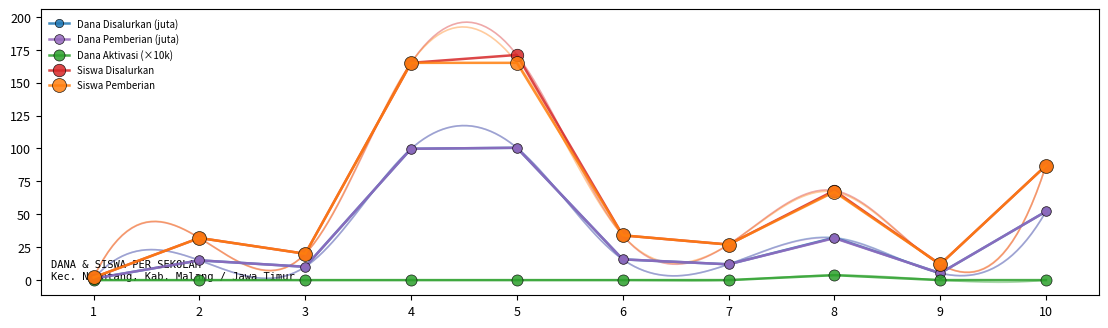

Reading left to right, what are all the values shown in this chart?

Dana Disalurkan (juta): 1=1.1	2=15.0	3=10.1	4=99.8	5=100.5	6=15.8	7=12.0	8=32.2	9=5.2	10=52.1
Dana Pemberian (juta): 1=1.1	2=15.0	3=10.1	4=99.8	5=100.5	6=15.8	7=12.0	8=31.9	9=5.2	10=52.1
Dana Aktivasi (×10k): 1=0.0	2=0.0	3=0.0	4=0.0	5=0.0	6=0.0	7=0.0	8=3.8	9=0.0	10=0.0
Siswa Disalurkan: 1=2.0	2=32.0	3=20.0	4=165.0	5=171.0	6=34.0	7=27.0	8=68.0	9=12.0	10=87.0
Siswa Pemberian: 1=2.0	2=32.0	3=20.0	4=165.0	5=165.0	6=34.0	7=27.0	8=67.0	9=12.0	10=87.0